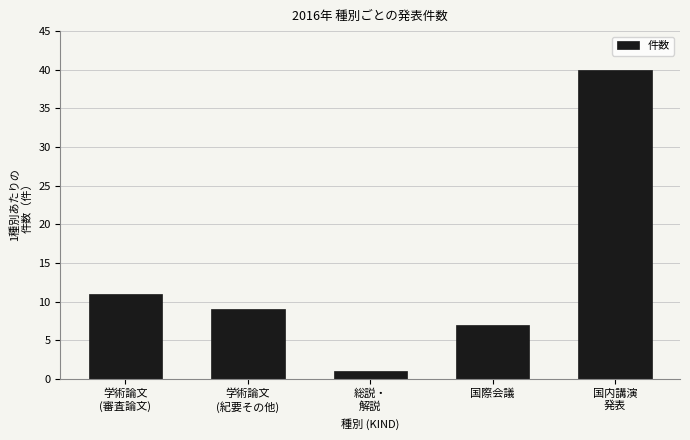

Reading left to right, transcribe all the data shown in this chart.

11	9	1	7	40